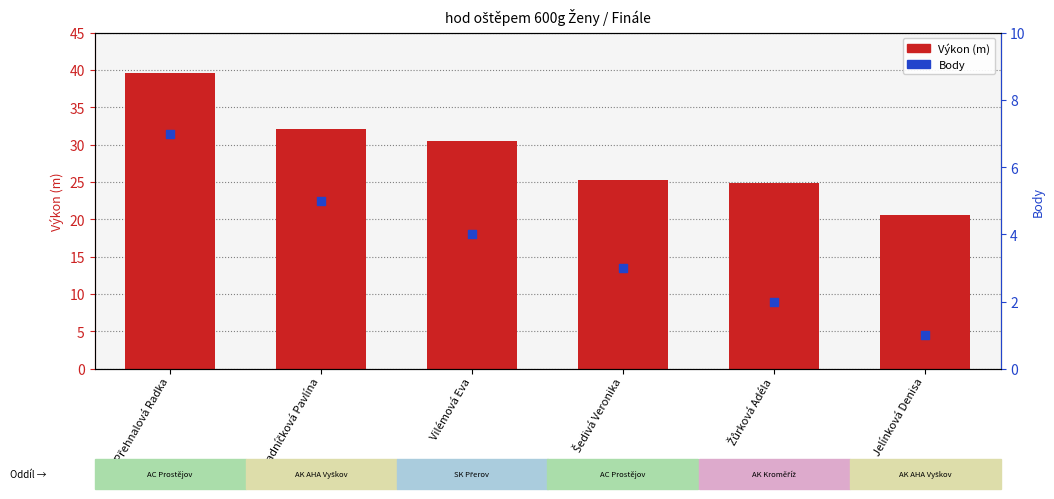

What are all the series names shown in the legend?

Výkon (m), Body